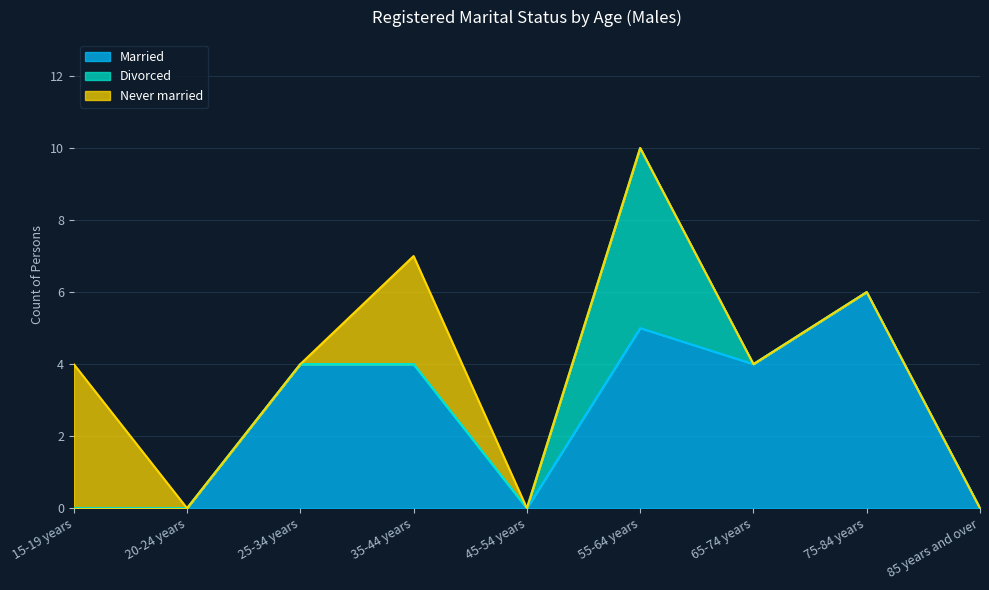

What is the maximum value for Married?

6